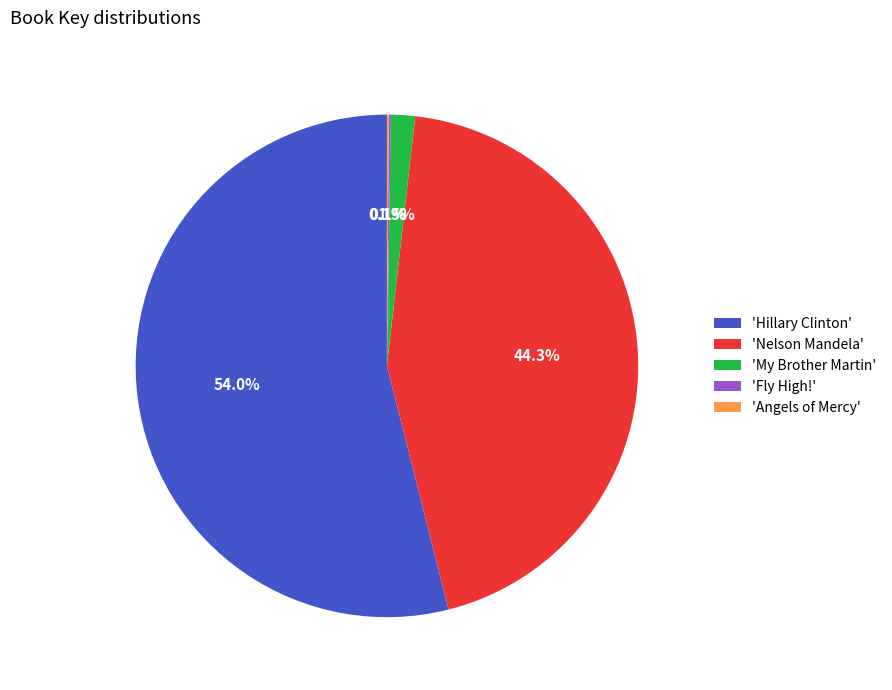

What percentage is NOT represented by 'Hillary Clinton'?

46.0%